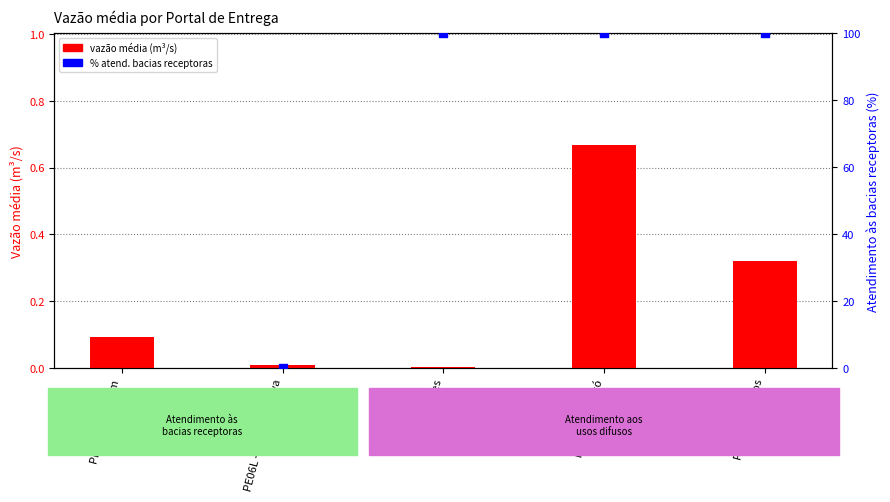

Which series contains the highest Y value?

% atendimento bacias receptoras